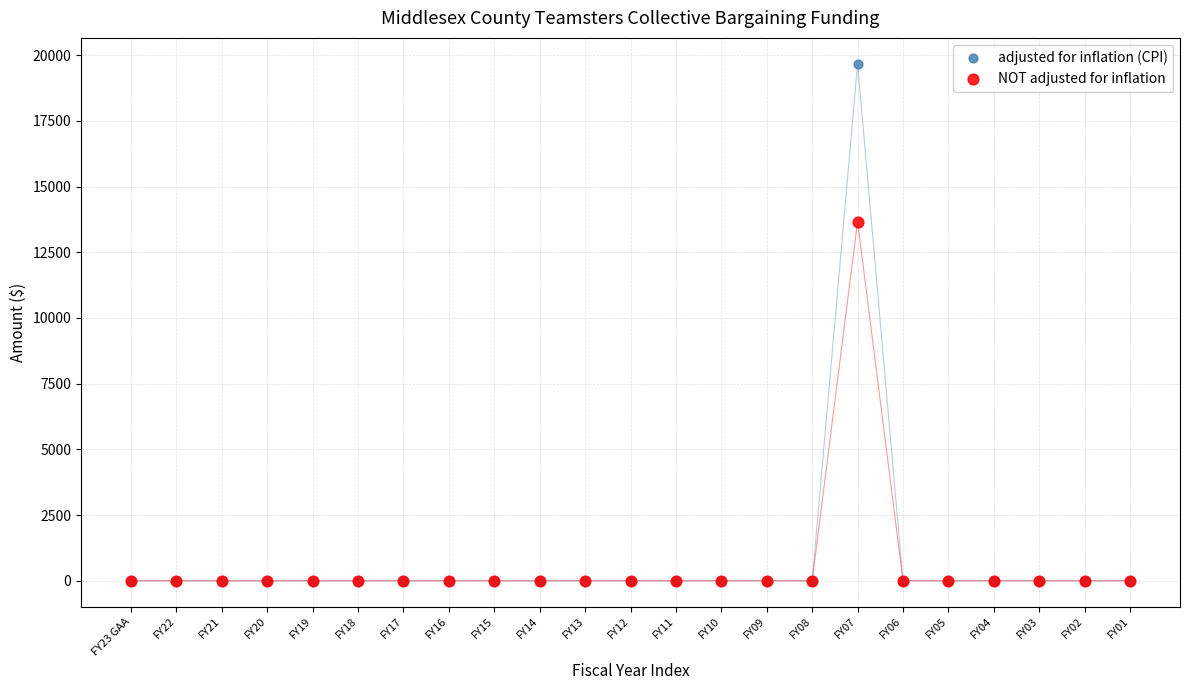

Which series has the widest spread of Y values?

adjusted for inflation (CPI)